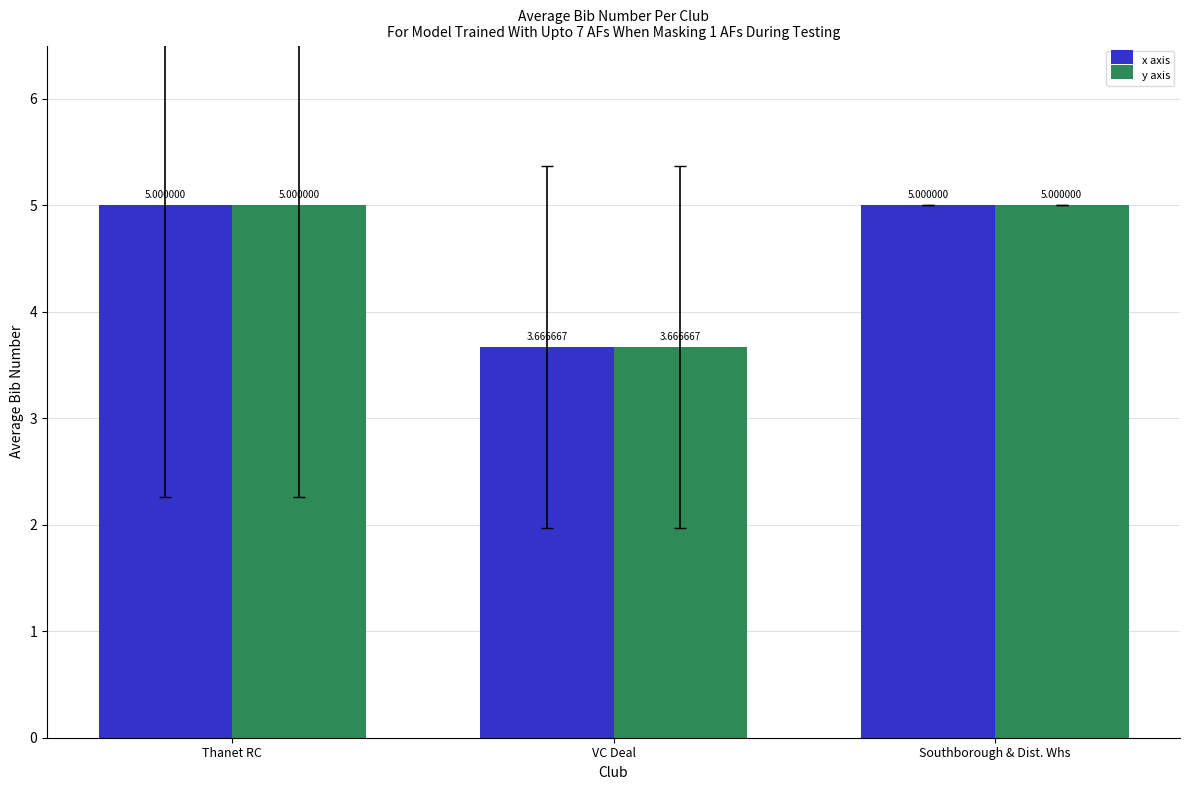

What is the average value of the y axis series?

4.6